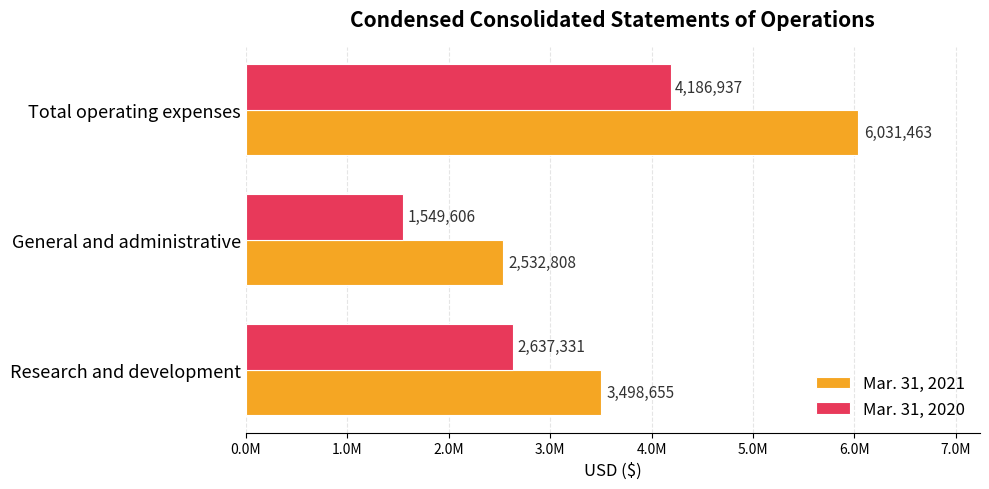

What are all the series names shown in the legend?

Mar. 31, 2021, Mar. 31, 2020